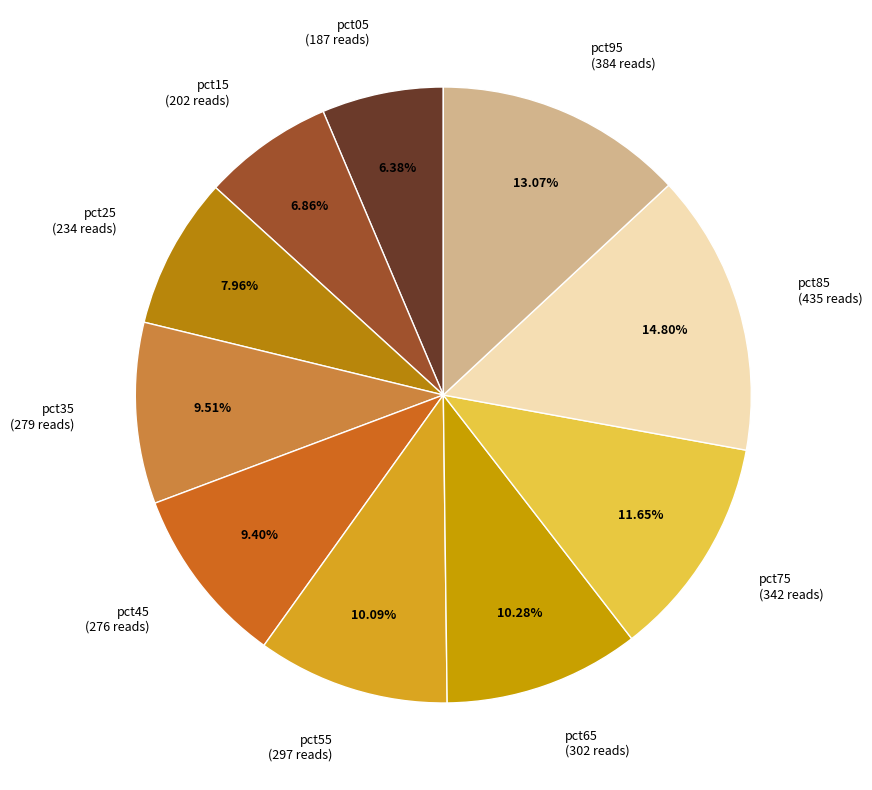

Is there a majority slice in this chart?

No